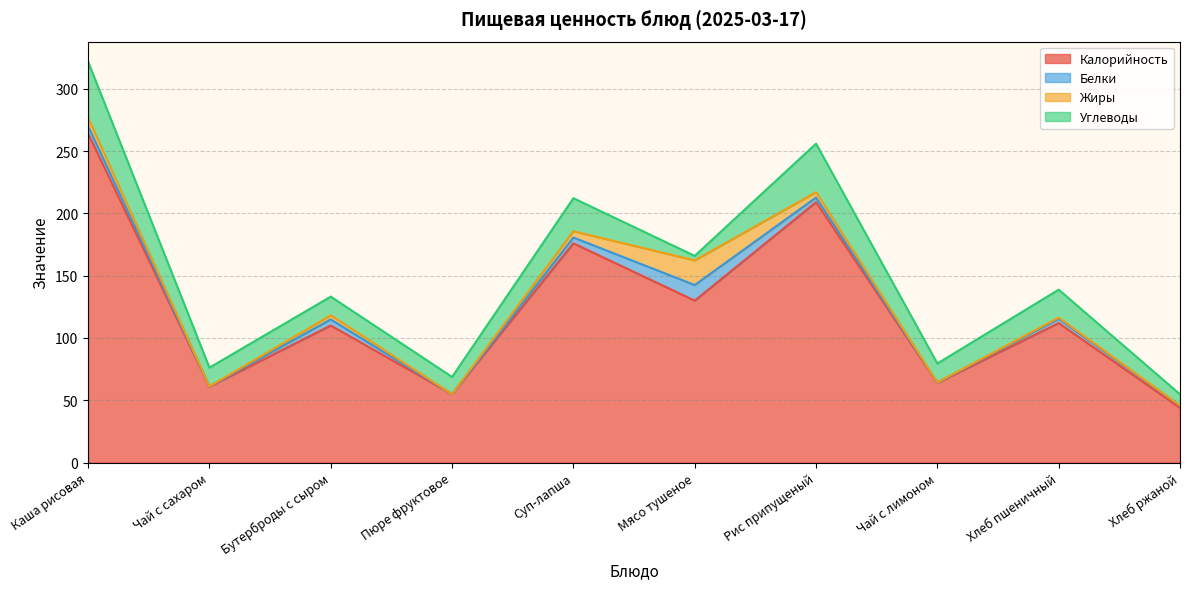

What is the difference between the Углеводы values at Чай с сахаром and Хлеб пшеничный?

7.4